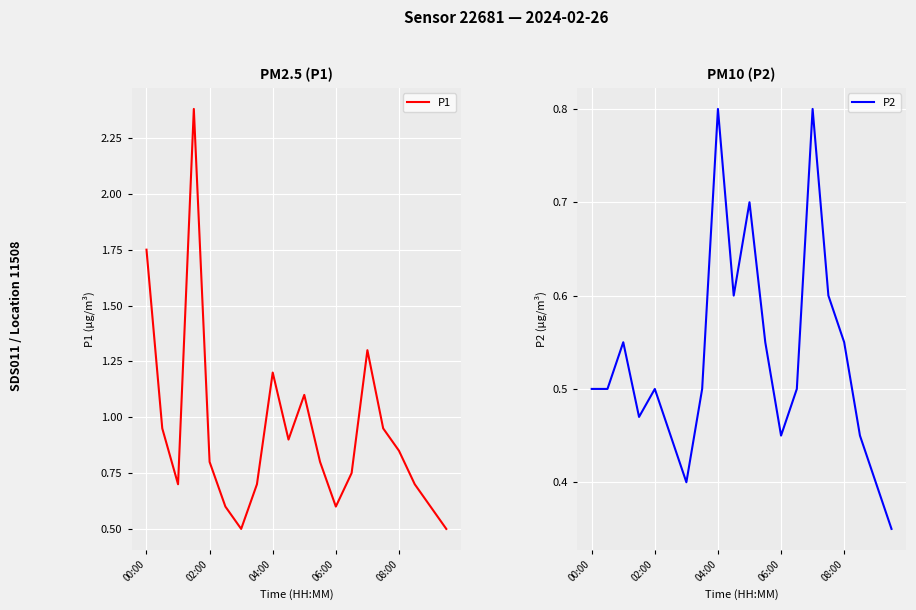

What is the sum of all P2 values?

10.6